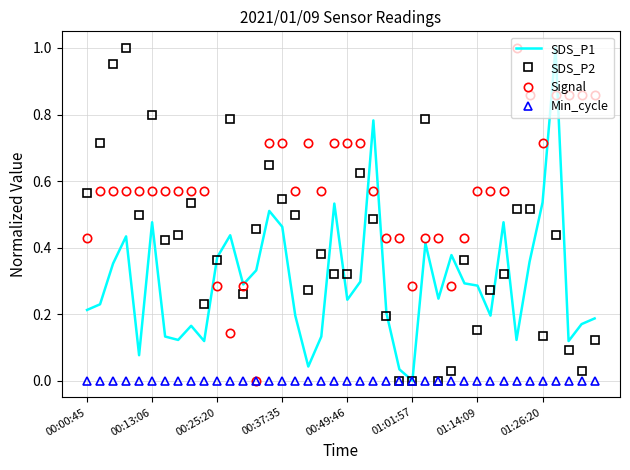

Rank the series by their average value, from highest to lowest.

Signal, SDS_P2, SDS_P1, Min_cycle